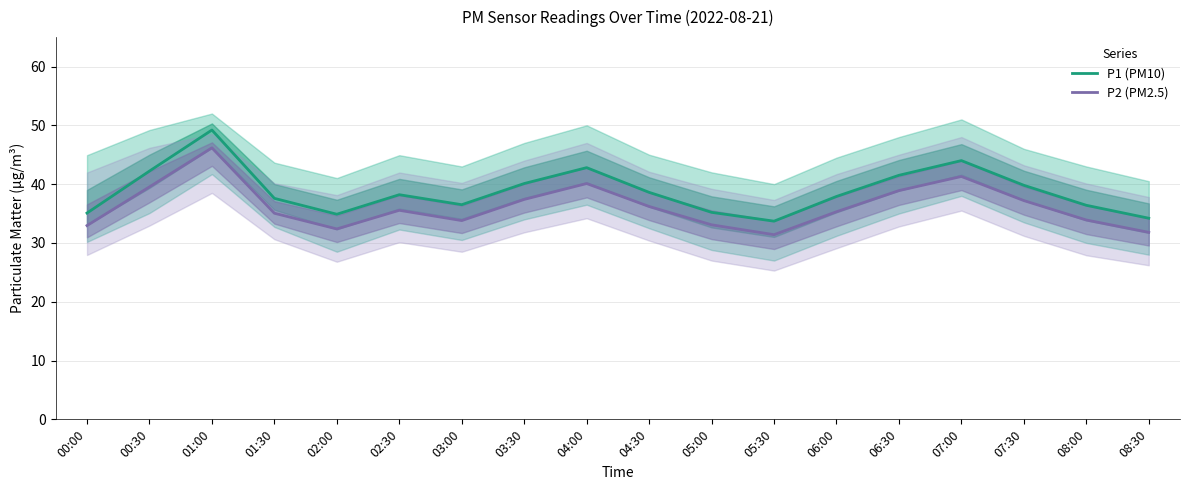

Is the value of P2 (PM2.5) at 07:00 greater than the value of P1 (PM10) at 02:00?

Yes